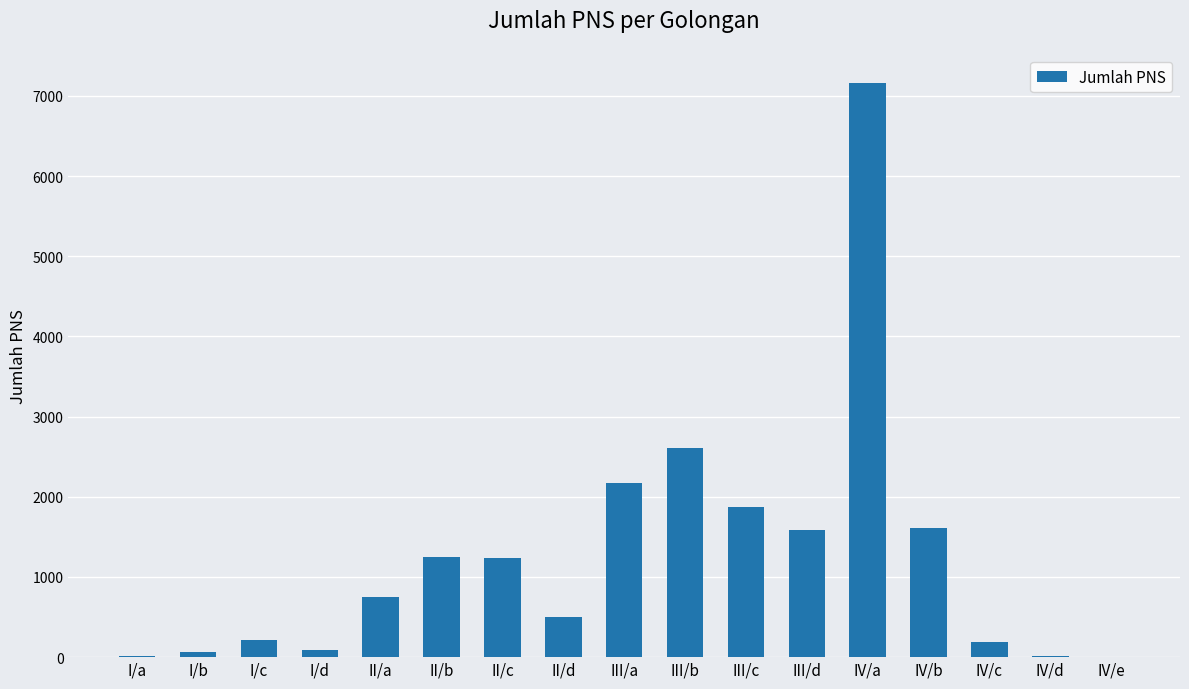

Where is the data nearest to the value 3578?

III/b